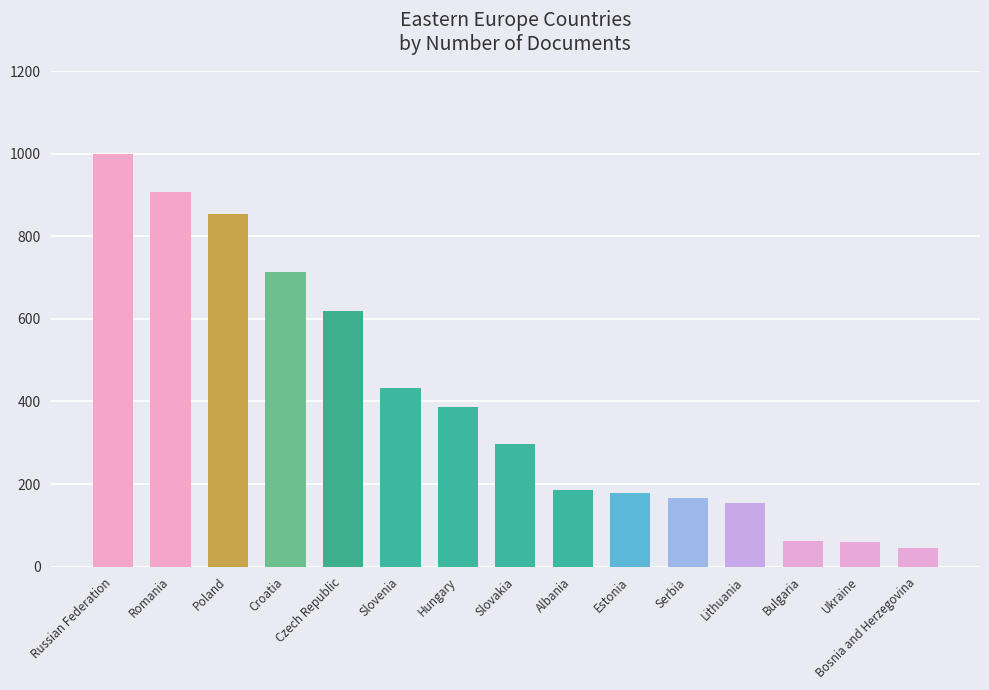

What value does the data have at Serbia, to the nearest 10?

170